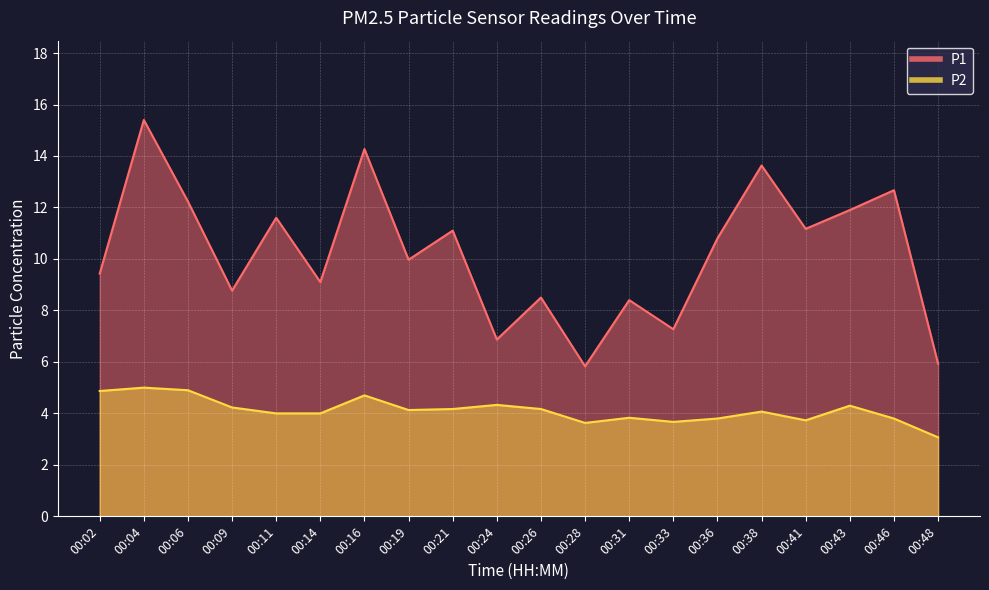

True or false: P1 and P2 intersect in this chart.

False